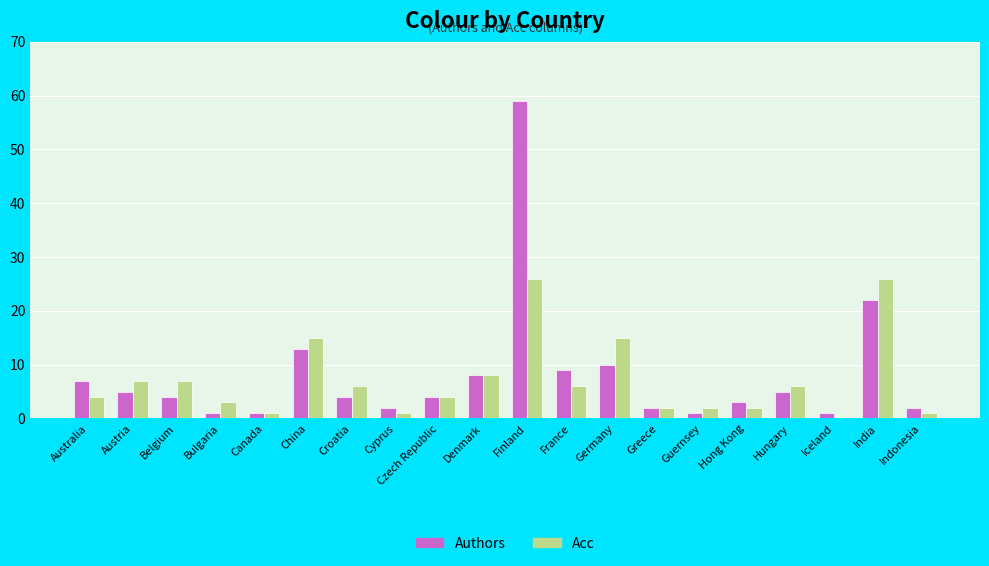

Reading left to right, list all the values displayed in this chart.

Authors: 7	5	4	1	1	13	4	2	4	8	59	9	10	2	1	3	5	1	22	2
Acc: 4	7	7	3	1	15	6	1	4	8	26	6	15	2	2	2	6	0	26	1